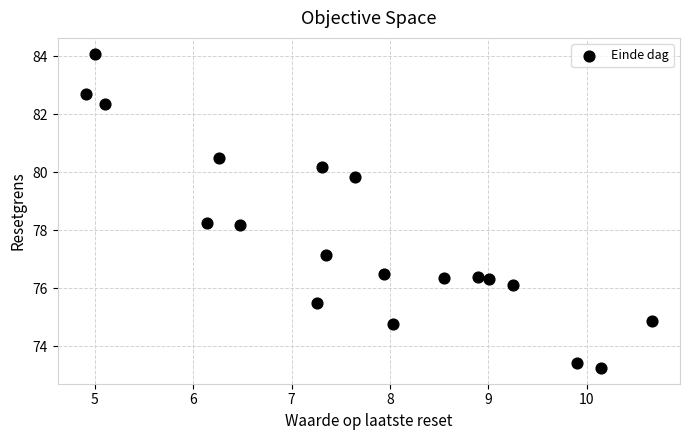

What is the range of X values (max minus min)?

5.8